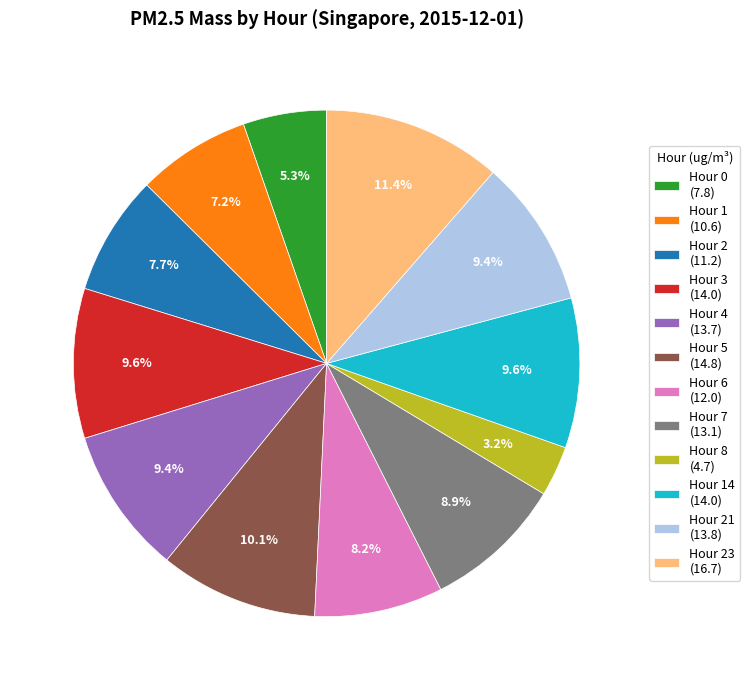

How many segments does this pie chart have?

12